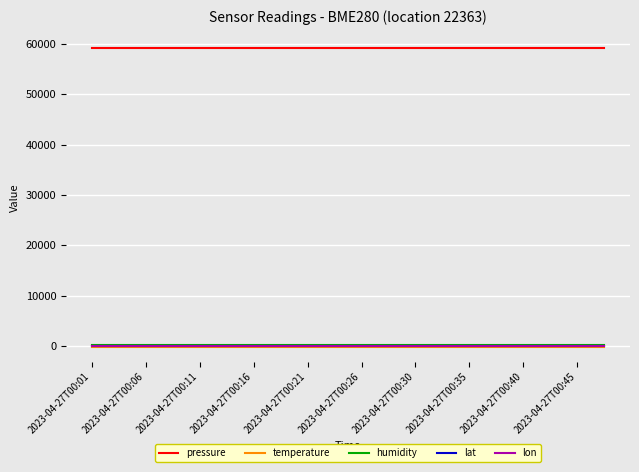

Which series has the largest total across all categories?

pressure